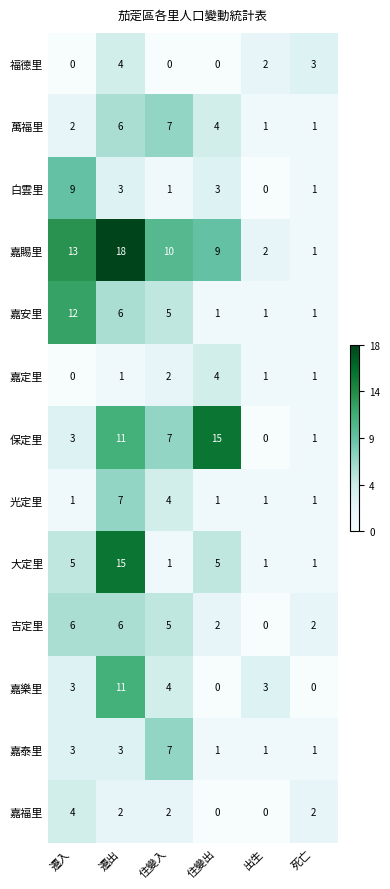

Count the 萬福里 values in the range 1 to 6.

5